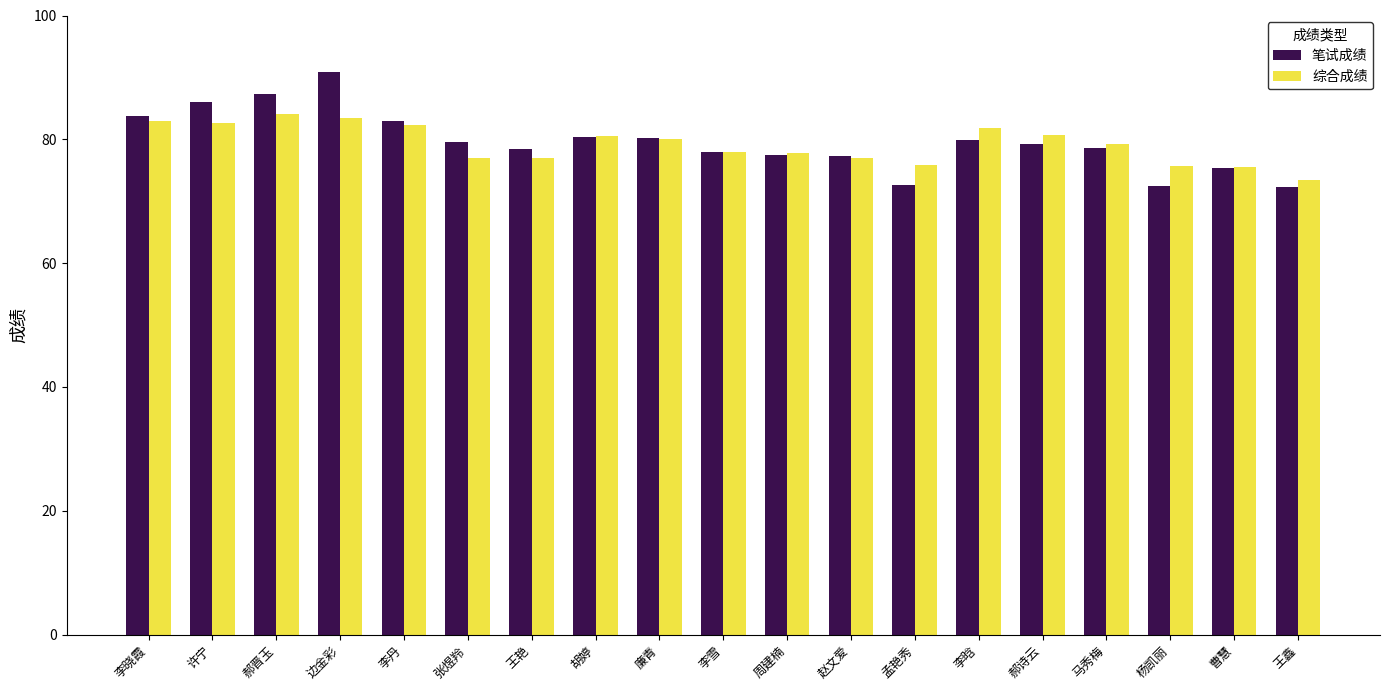

What is the label of the 8th bar from the left?

胡婷